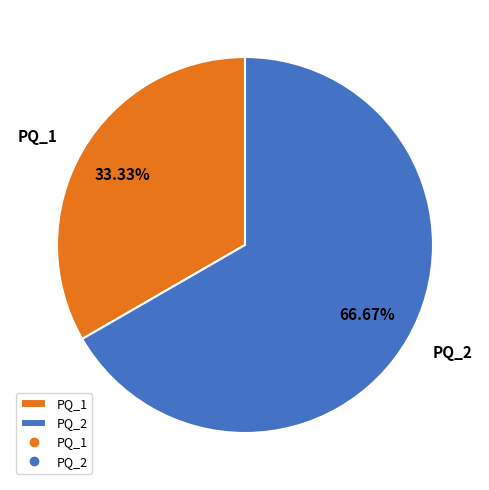

How many segments does this pie chart have?

2